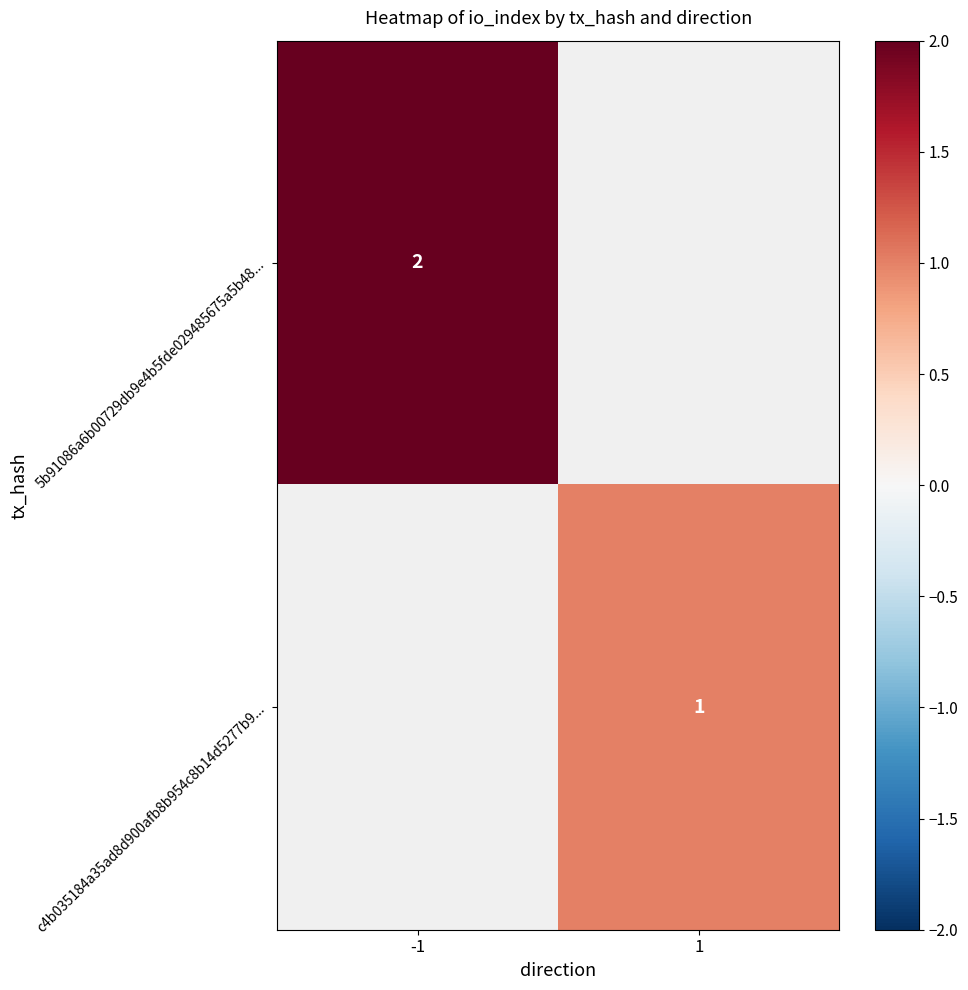

Is it true that 5b91086a6b00729db9e4b5fde029485675a5b48... equals 3 at -1?

False